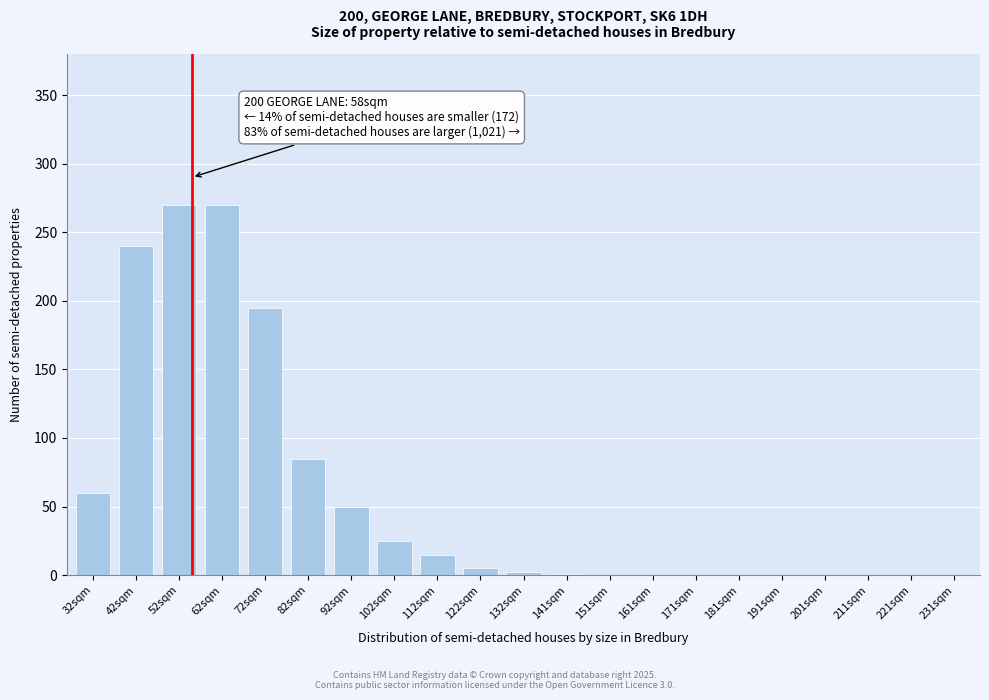

Between 161sqm and 62sqm, which is larger?

62sqm